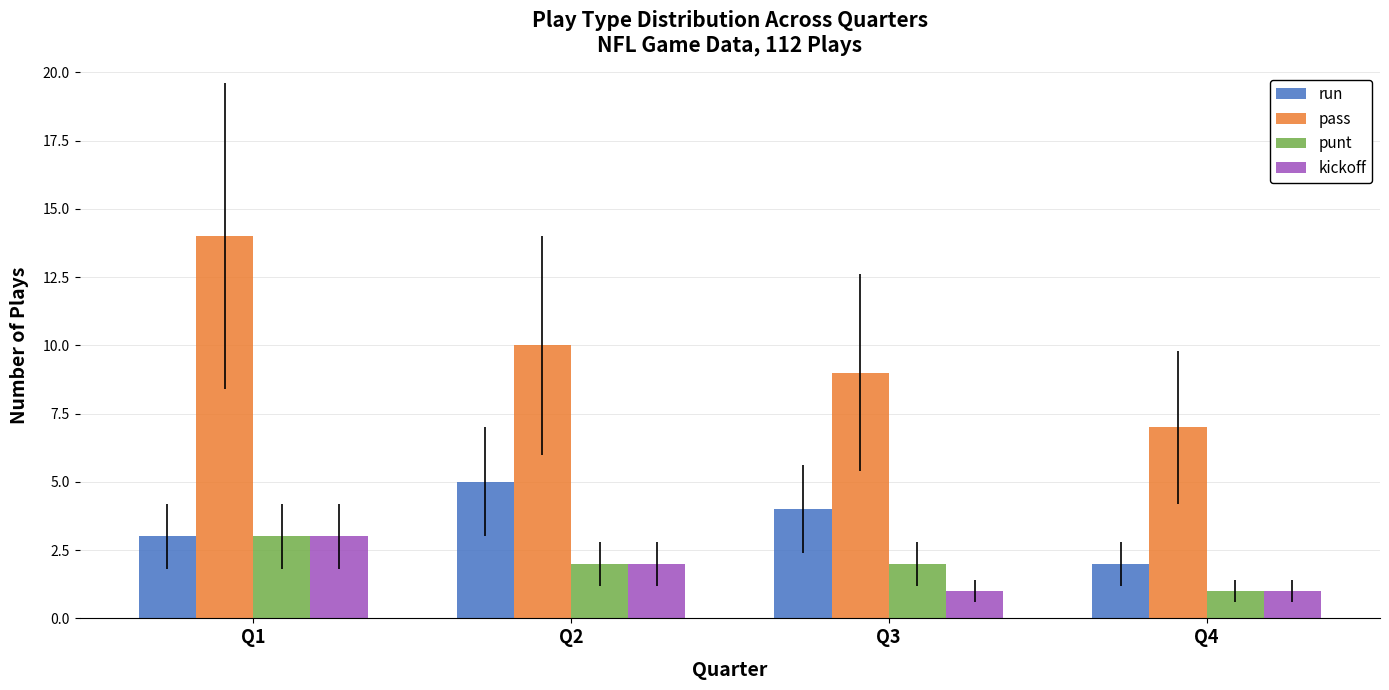

What is the highest value of the run series?

5